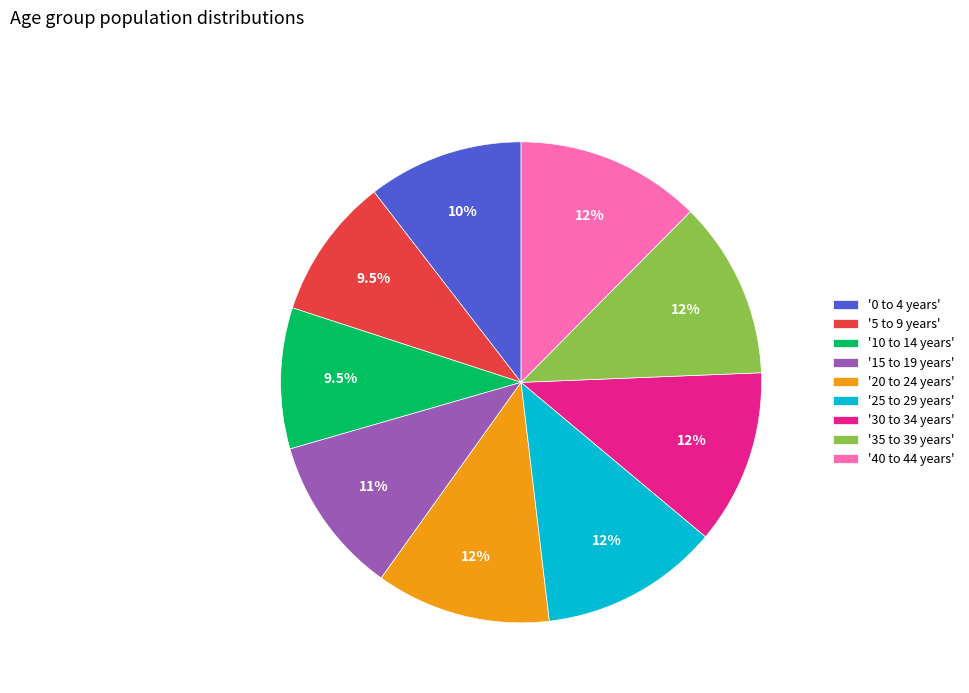

Which has a higher value, '35 to 39 years' or '0 to 4 years'?

'35 to 39 years'